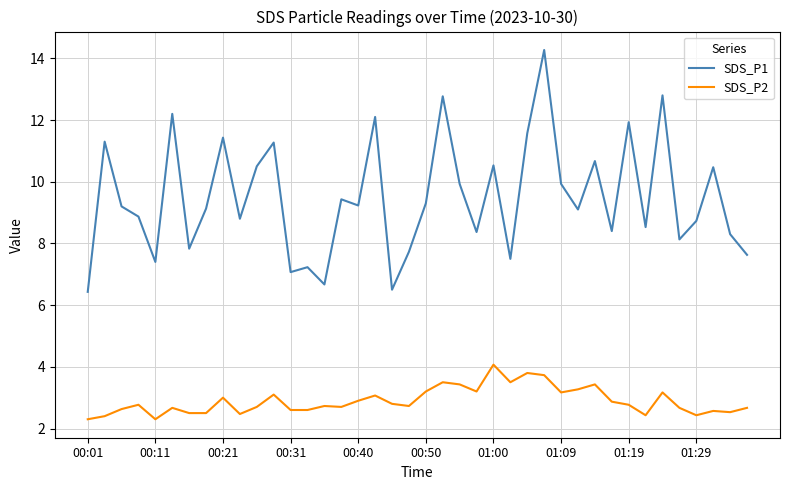

True or false: SDS_P1 and SDS_P2 cross at least once.

False